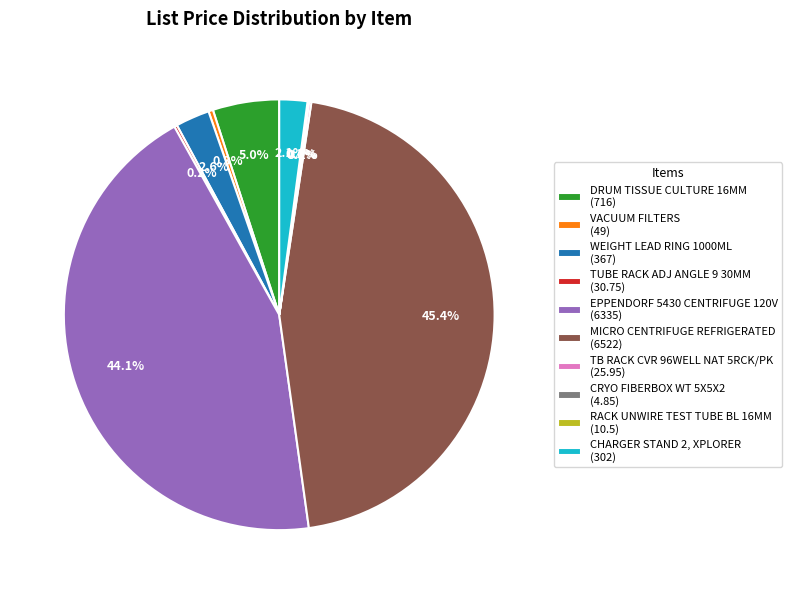

Between VACUUM FILTERS (49) and DRUM TISSUE CULTURE 16MM (716), which is larger?

DRUM TISSUE CULTURE 16MM (716)